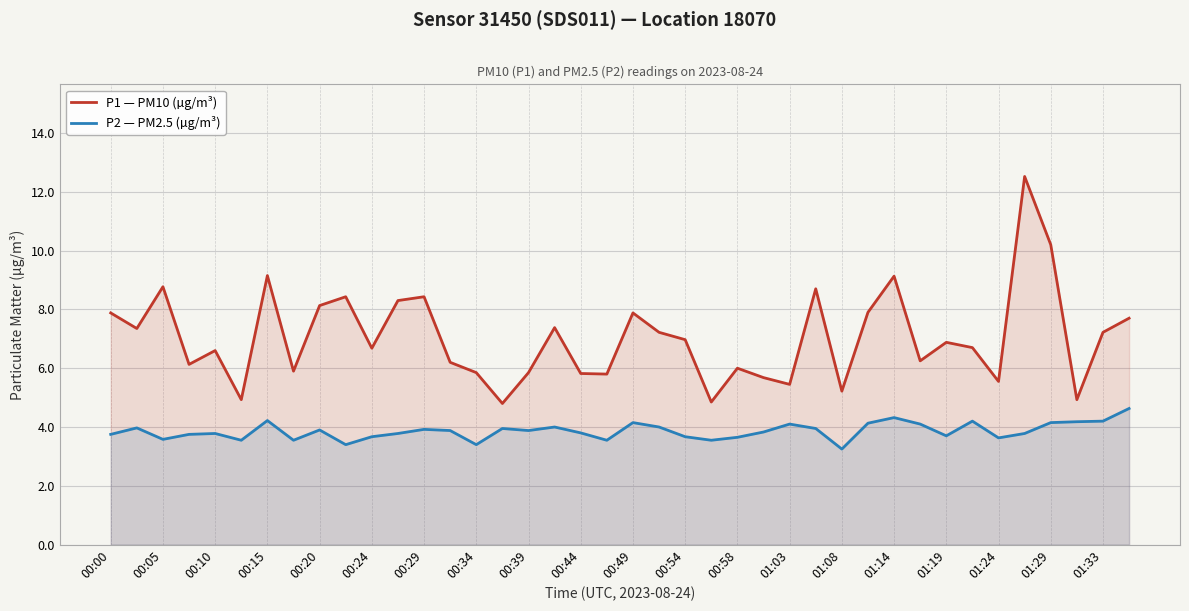

The value of P2 — PM2.5 (µg/m³) at 00:49 is 1.7. True or false?

False